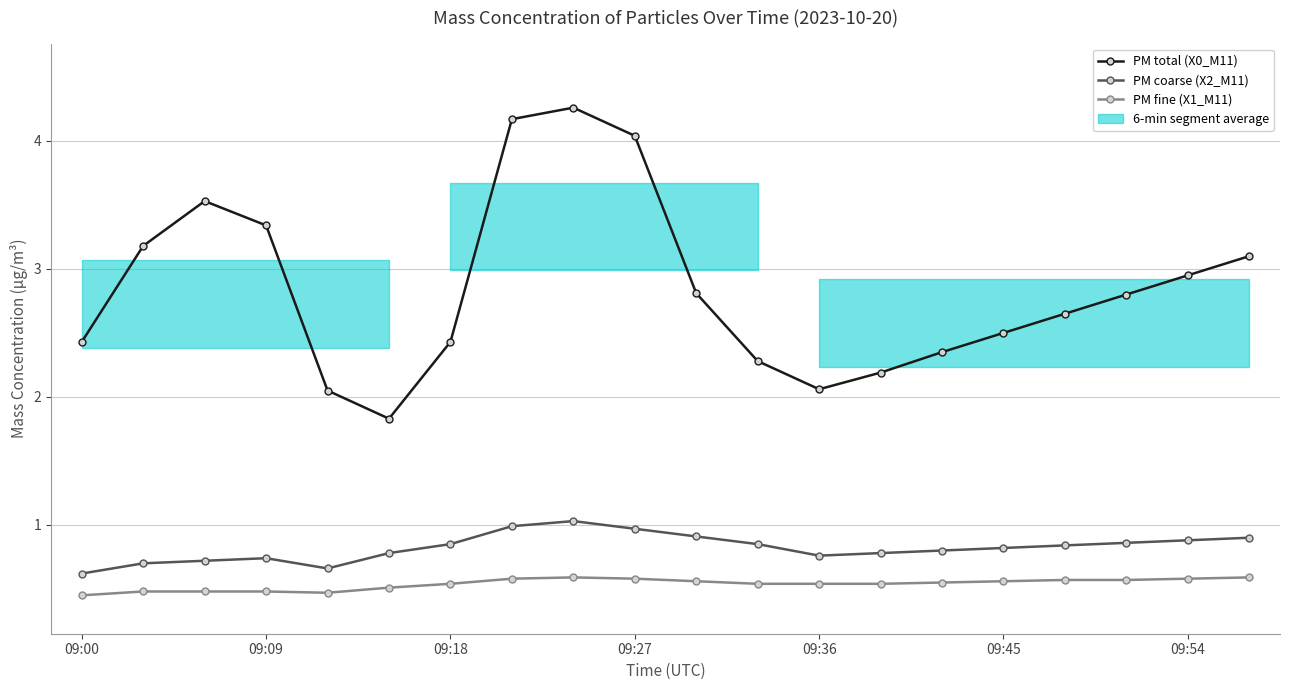

How many interior local peaks does the PM fine (X1_M11) series have?

1